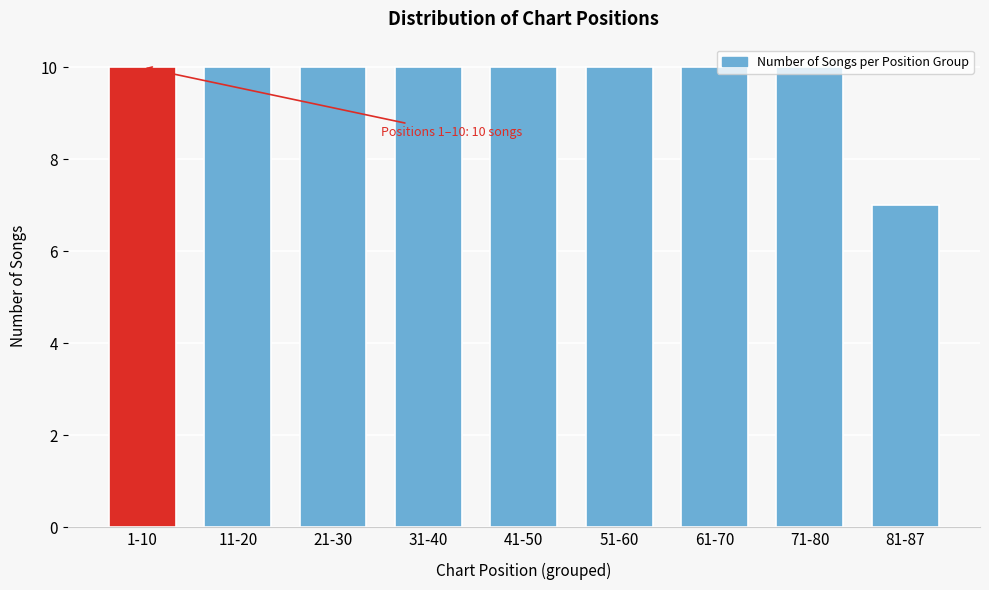

At which label is the value closest to 8?

81-87